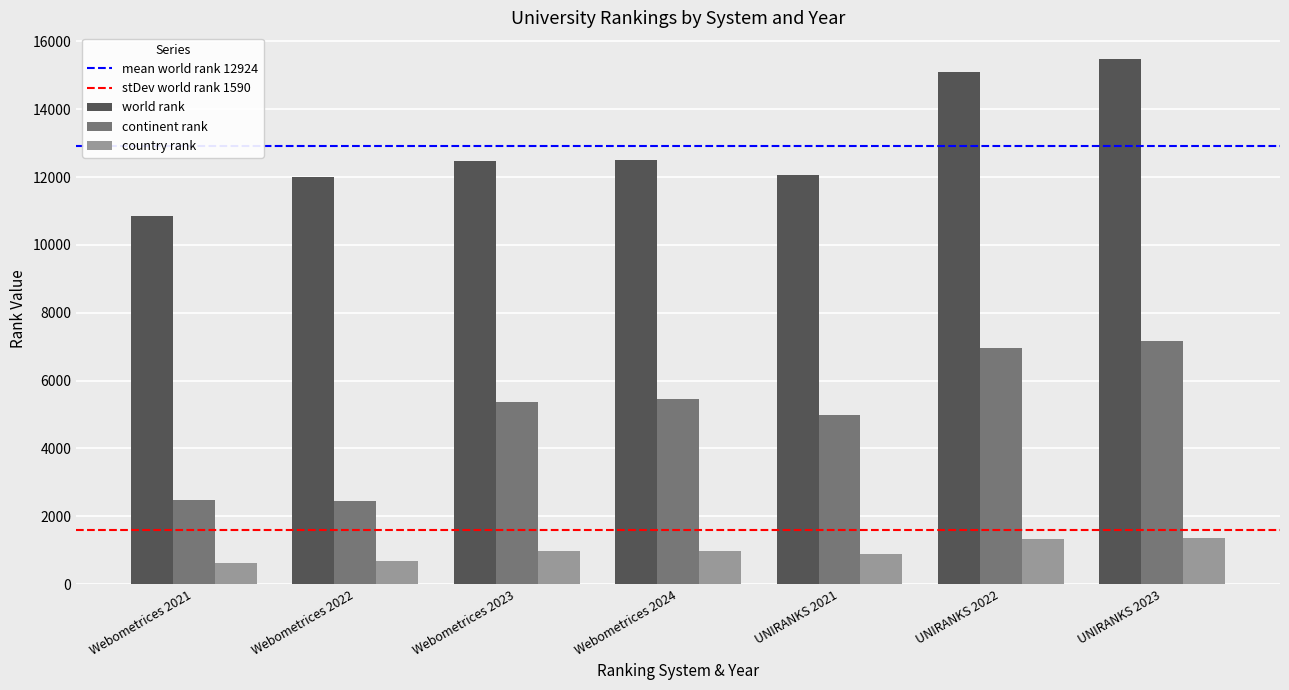

What is the difference between the country rank values at Webometrices 2022 and UNIRANKS 2023?

670